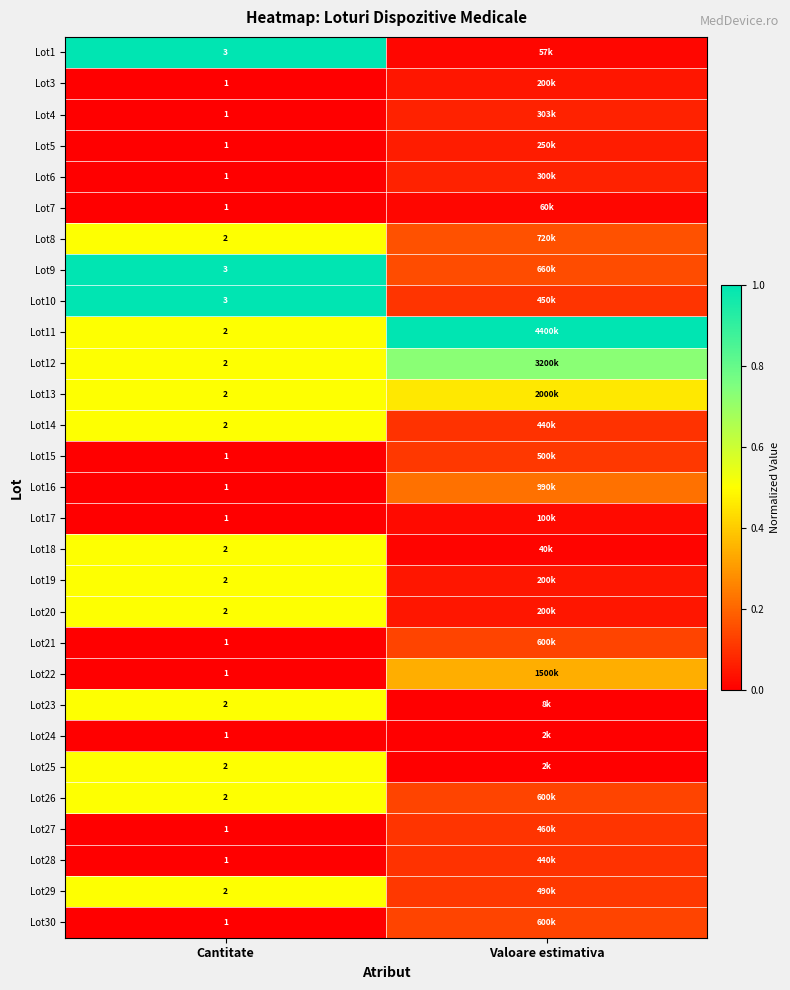

How many data points does each series have?

2